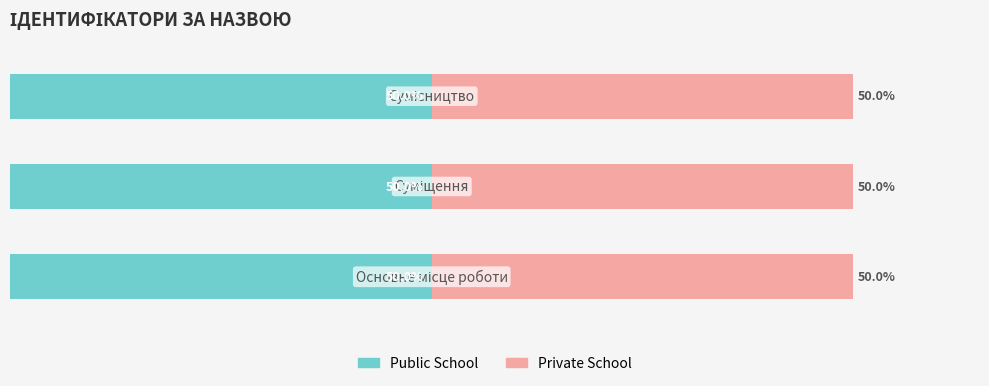

How many data points does each series have?

3